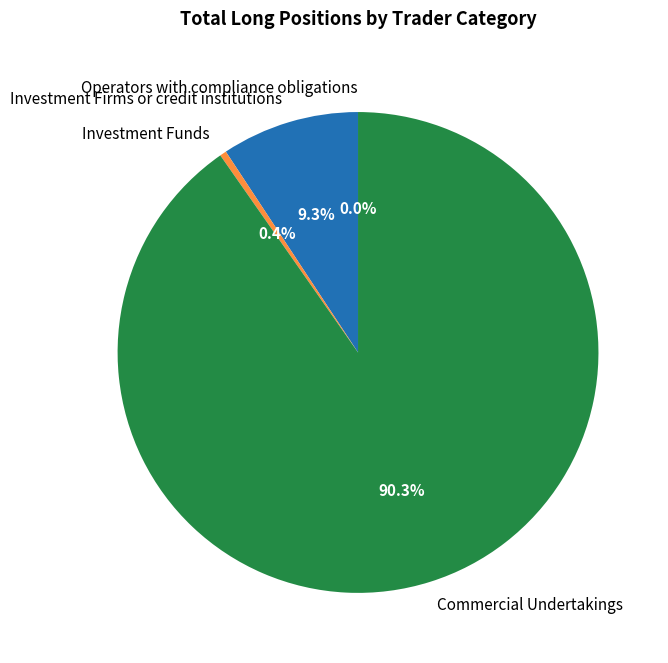

What percentage is the Commercial Undertakings slice, to the nearest percent?

90%